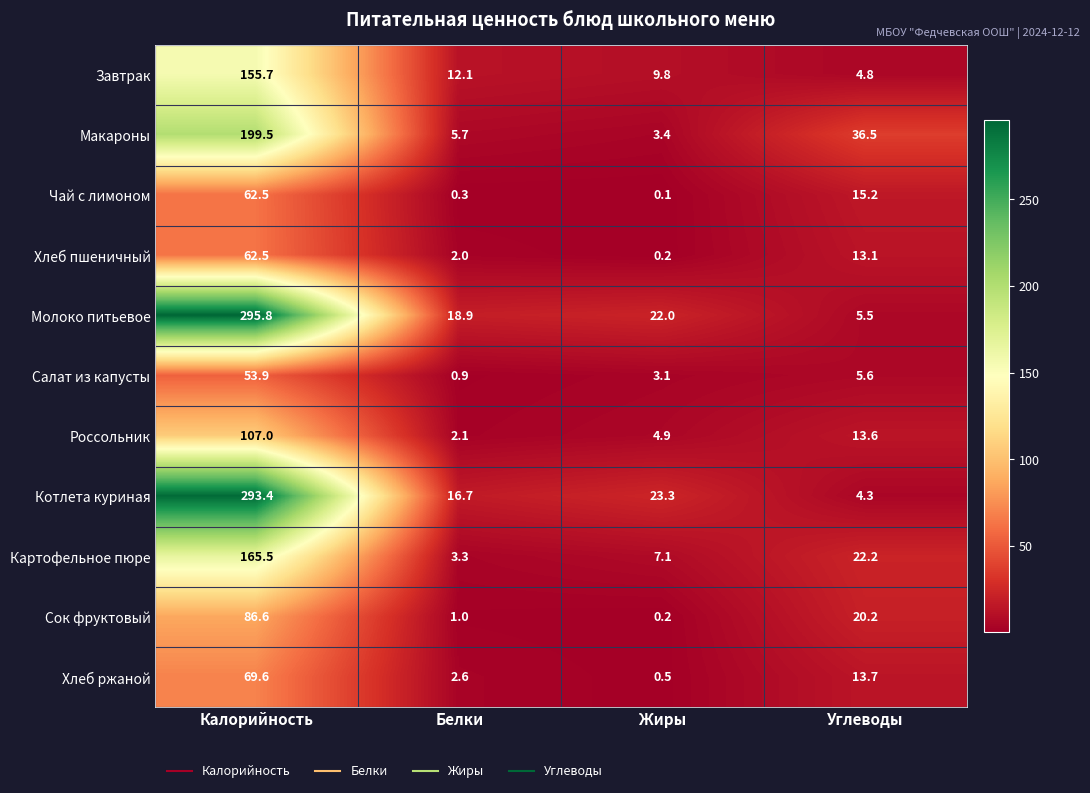

How many series are shown in this chart?

11